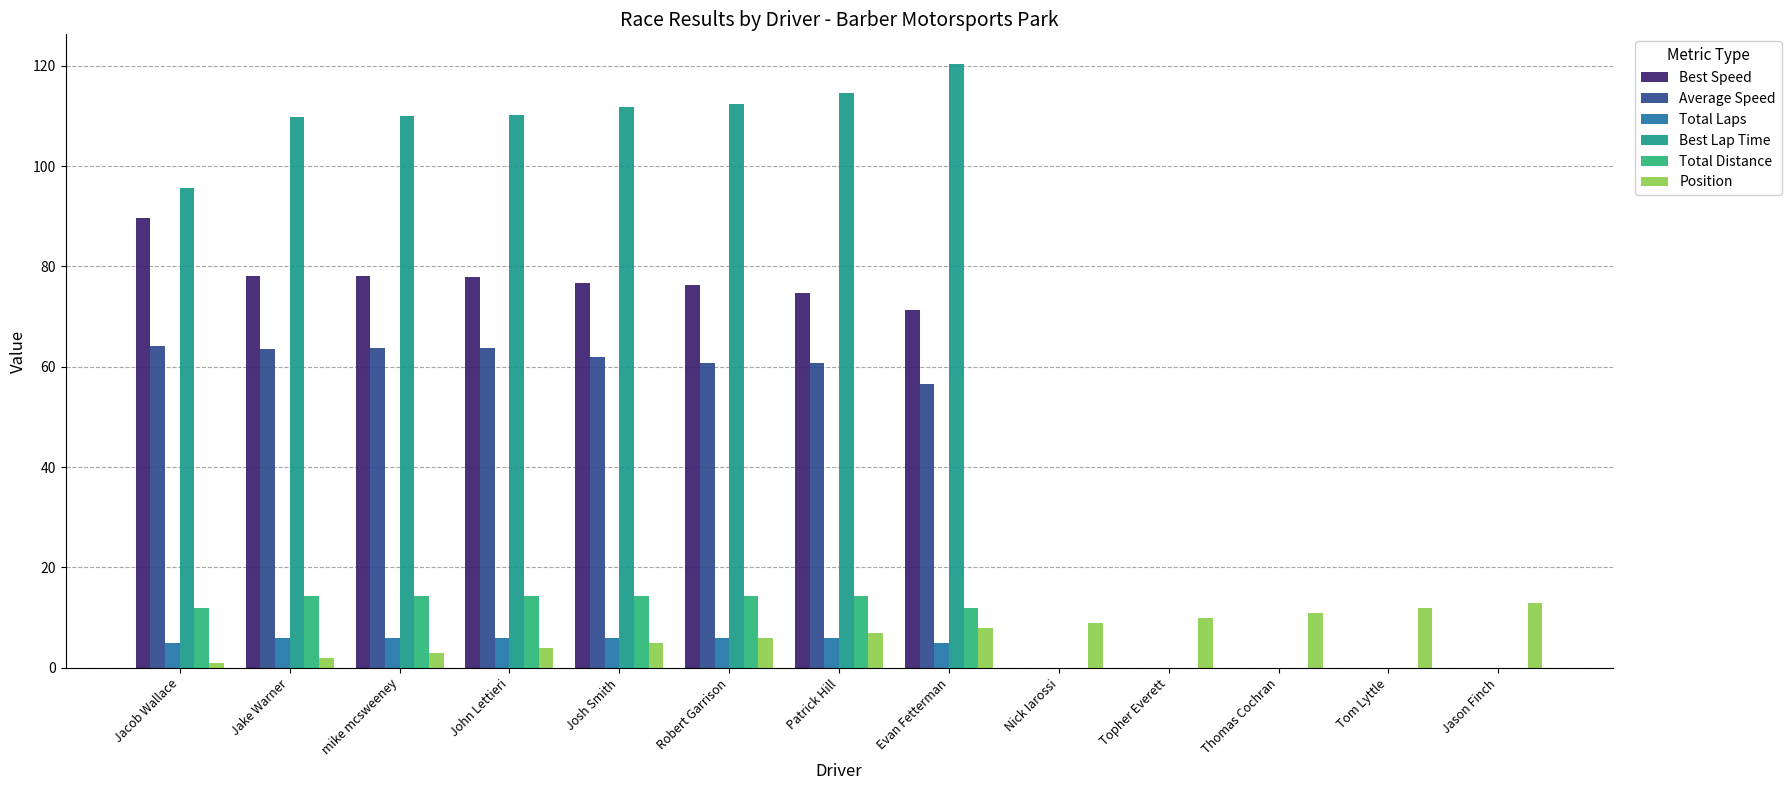

At how many categories does at least one series exceed 85?

8